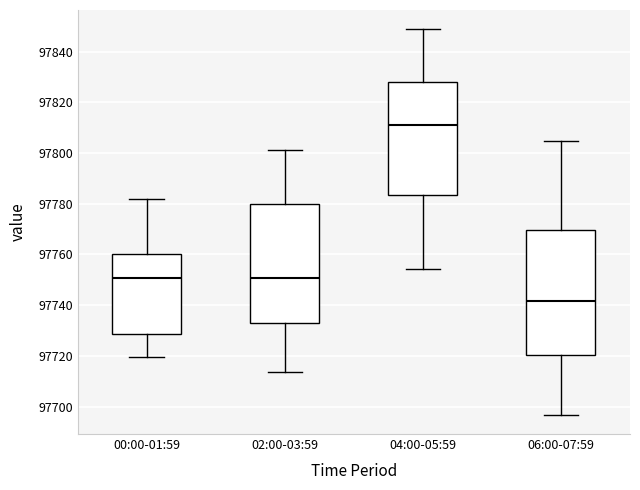

Reading left to right, transcribe this box plot: for each box, give where its median line is, the range the box spans, and where its two whiskers end, as read against the y-axis. The values are not printed on the chart, so give them approximately, as read against the axis.

00:00-01:59: median 97750, box 97728 to 97760, whiskers 97720 to 97782
02:00-03:59: median 97750, box 97734 to 97780, whiskers 97714 to 97802
04:00-05:59: median 97812, box 97784 to 97828, whiskers 97754 to 97848
06:00-07:59: median 97742, box 97720 to 97770, whiskers 97696 to 97804